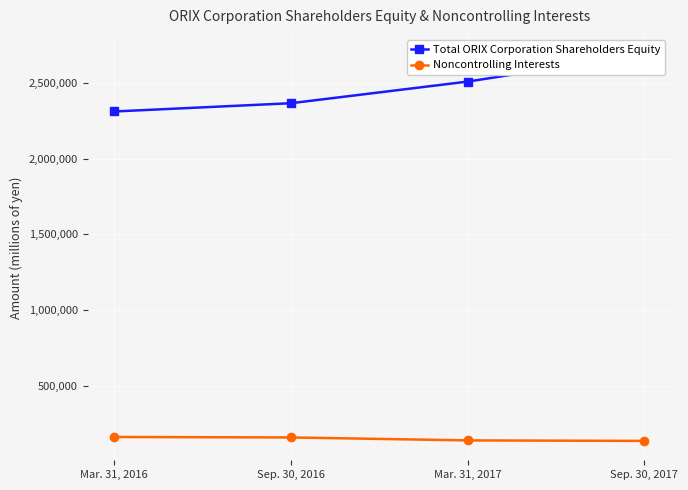

True or false: Noncontrolling Interests and Total ORIX Corporation Shareholders Equity intersect in this chart.

False